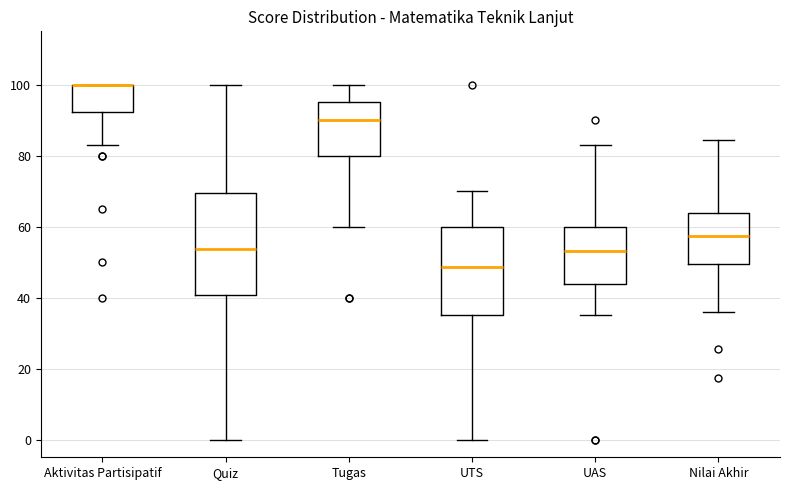

Comparing the boxes themselves (not the whiskers), which one is the tallest?

Quiz